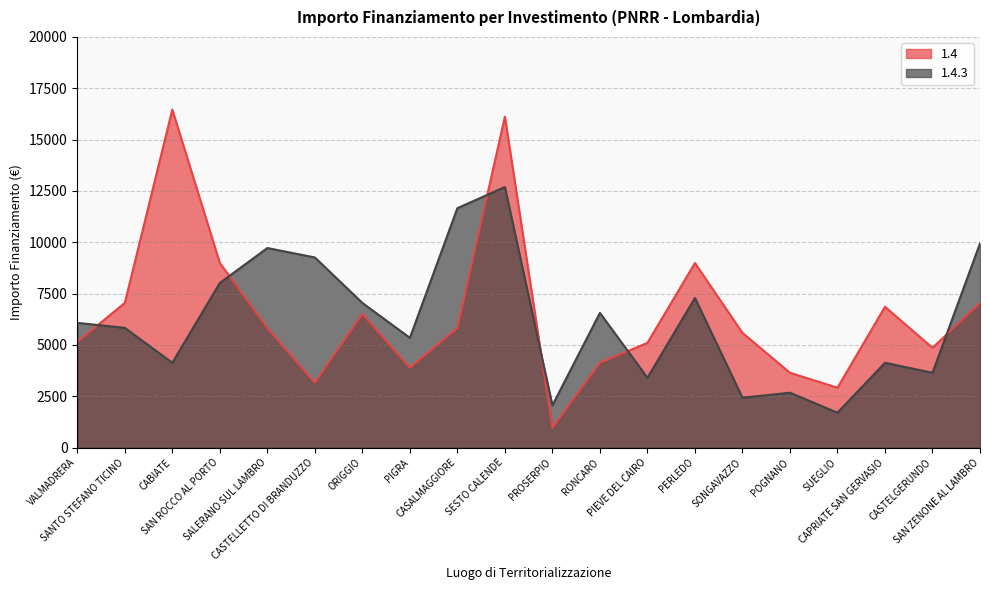

Reading left to right, what are all the values shown in this chart?

1.4: 5145	7047	16464	8991	5832	3159	6517	3888	5831	16121	972	4131	5103	8991	5589	3645	2916	6860	4860	7047
1.4.3: 6075	5832	4131	8019	9720	9261	7047	5346	11662	12691	2058	6561	3402	7290	2430	2673	1701	4131	3645	9947